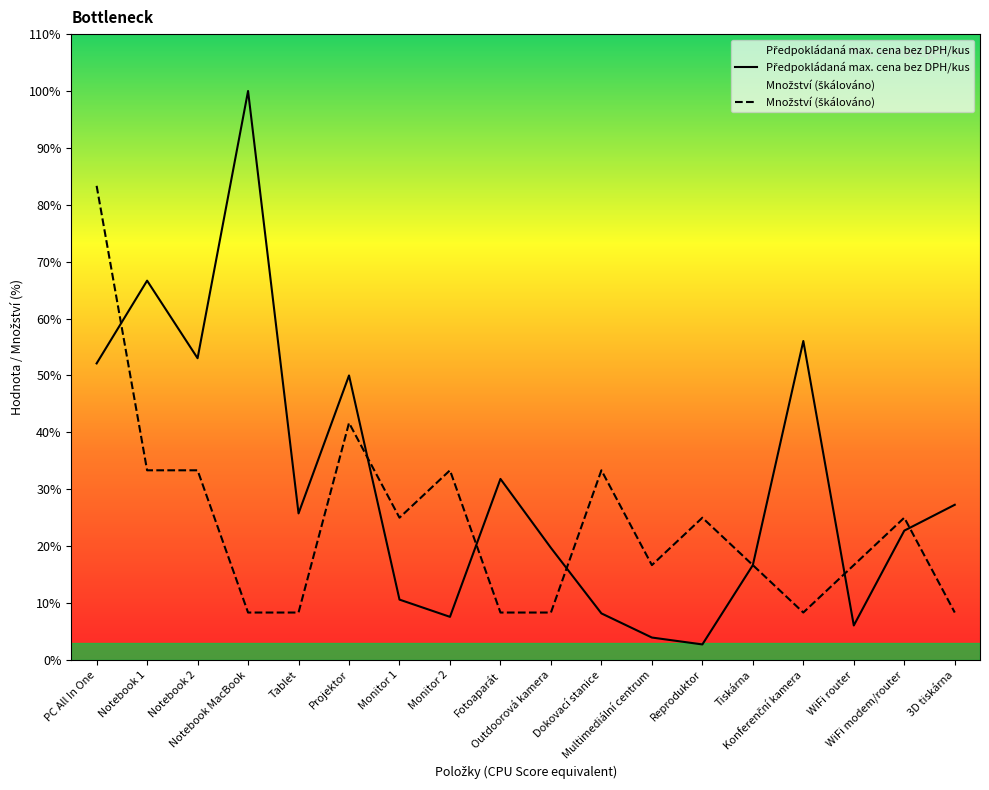

What is the difference between the second highest and second lowest values in the Předpokládaná max. cena bez DPH/kus series?

20700